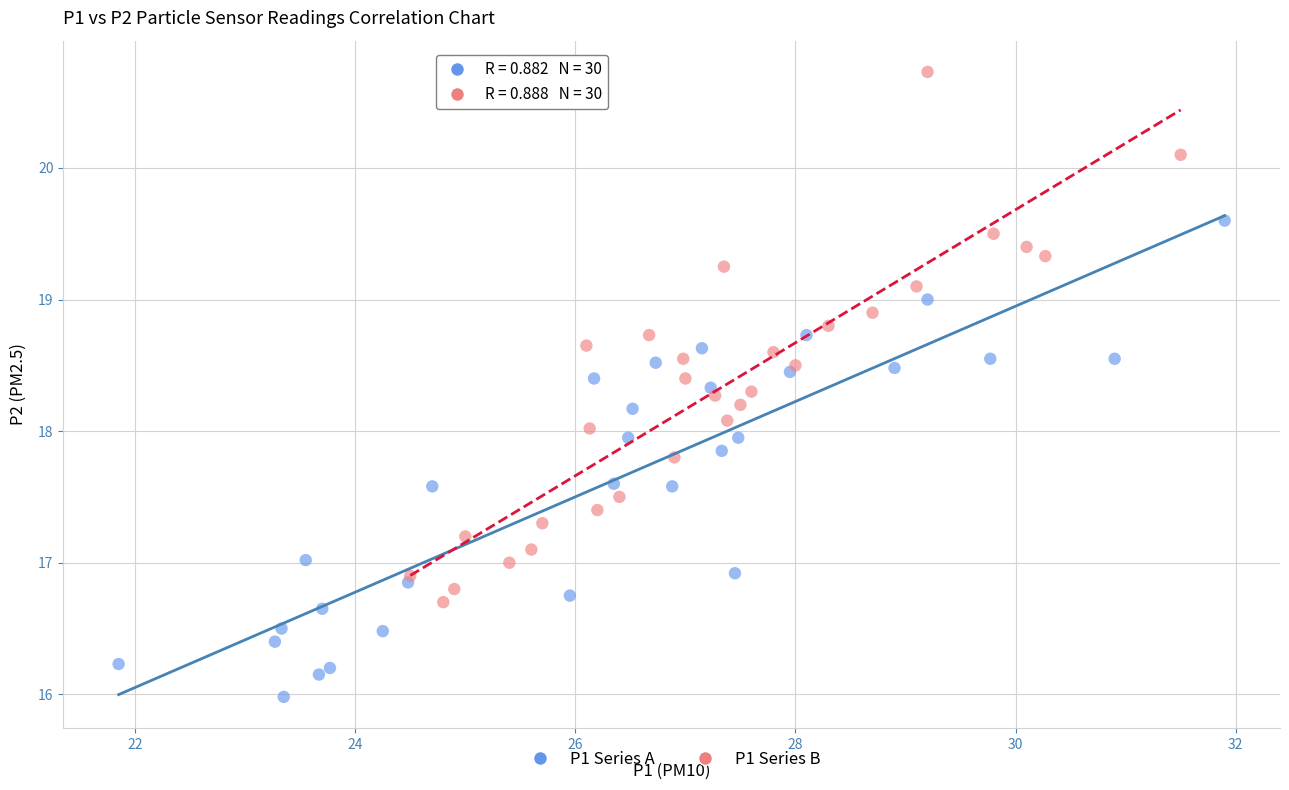

What are all the series names shown in the legend?

P1 Series A, P1 Series B